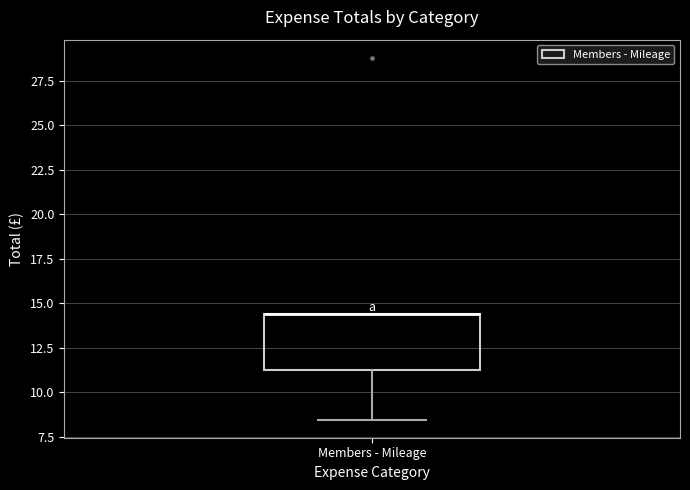

Read this box plot against the y-axis: the position of the median line, the range covered by the box, and the ends of both whiskers. The values are not printed on the chart, so give them approximately, as read against the axis.

median 14.5 (drawn on the box's upper edge), box 11.5 to 14.5, whiskers 8.5 to 14.5